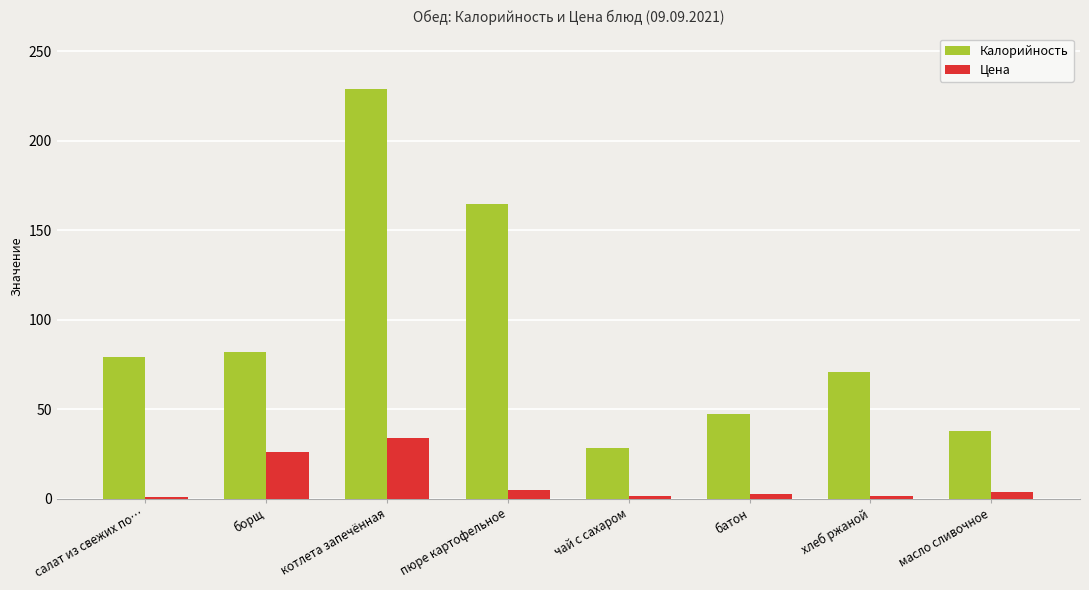

The value of Калорийность at салат из свежих по… is 45.4. True or false?

False